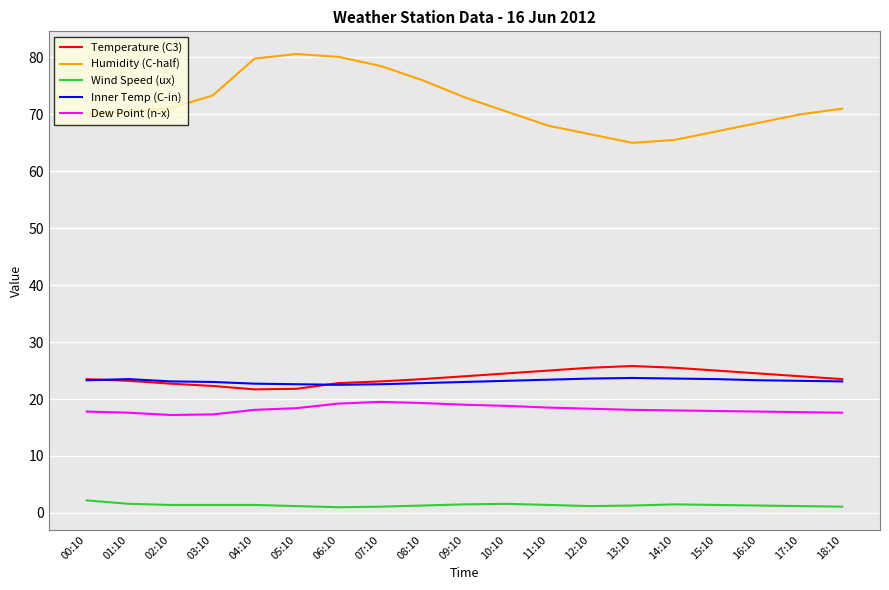

Read the Dew Point (n-x) value at 01:10.

17.6